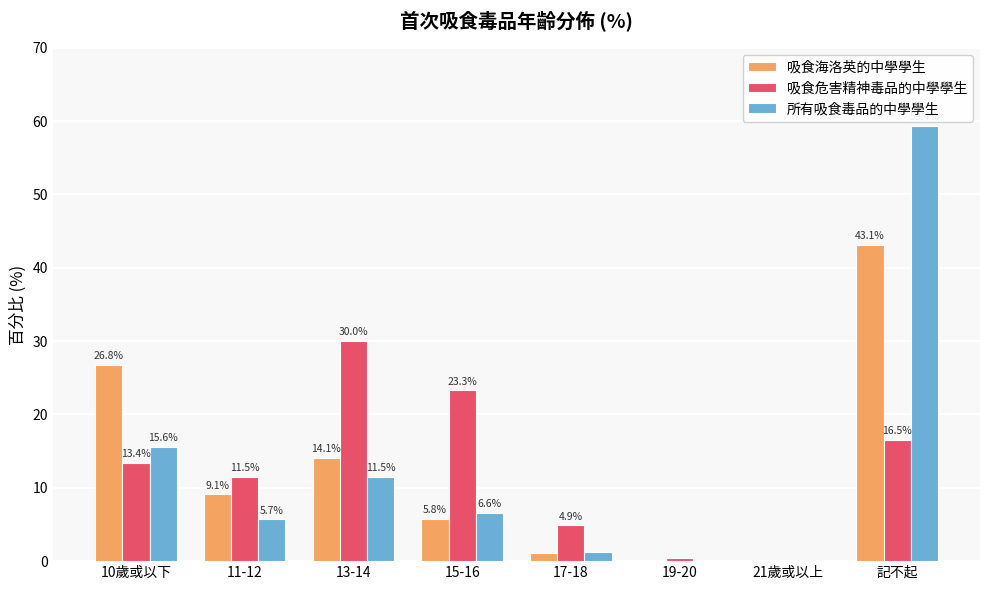

Which label corresponds to the largest value in the chart?

記不起